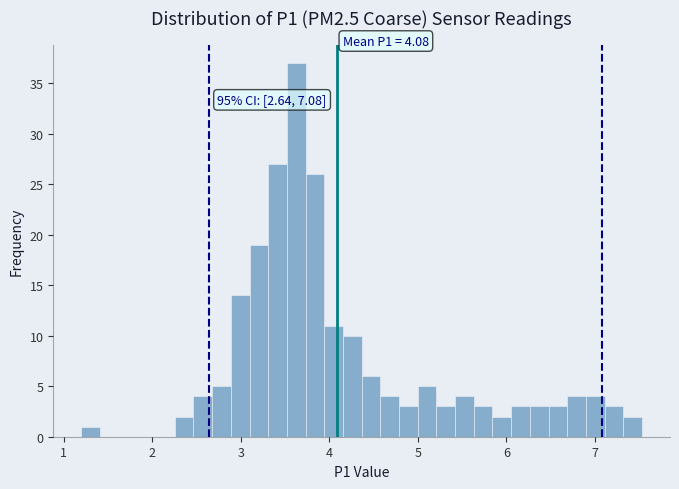

Read against the x-axis, roughly where is the centre of the tallest bar?

3.6